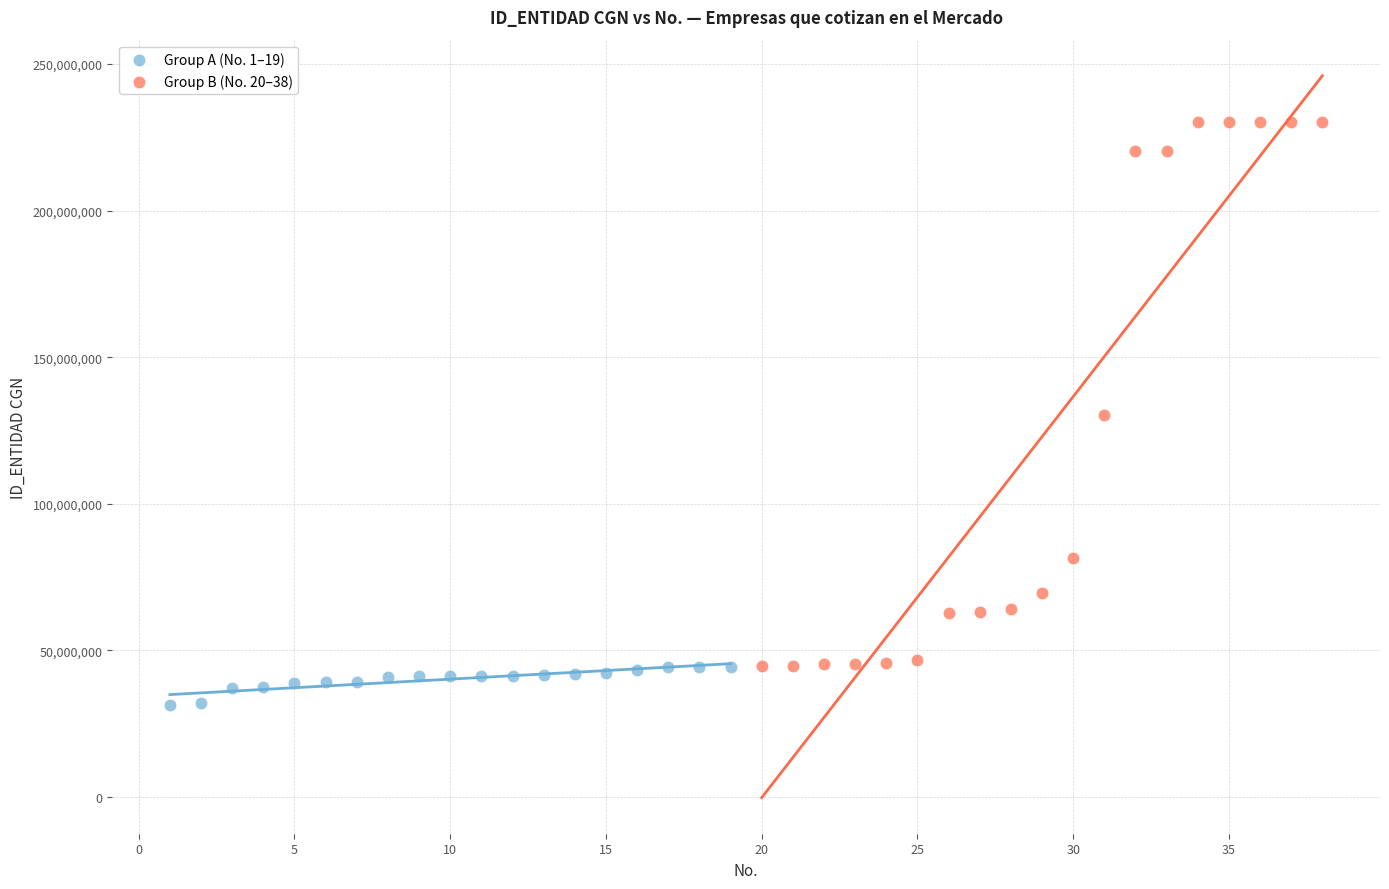

Which series reaches the minimum Y coordinate?

Group A (No. 1–19)